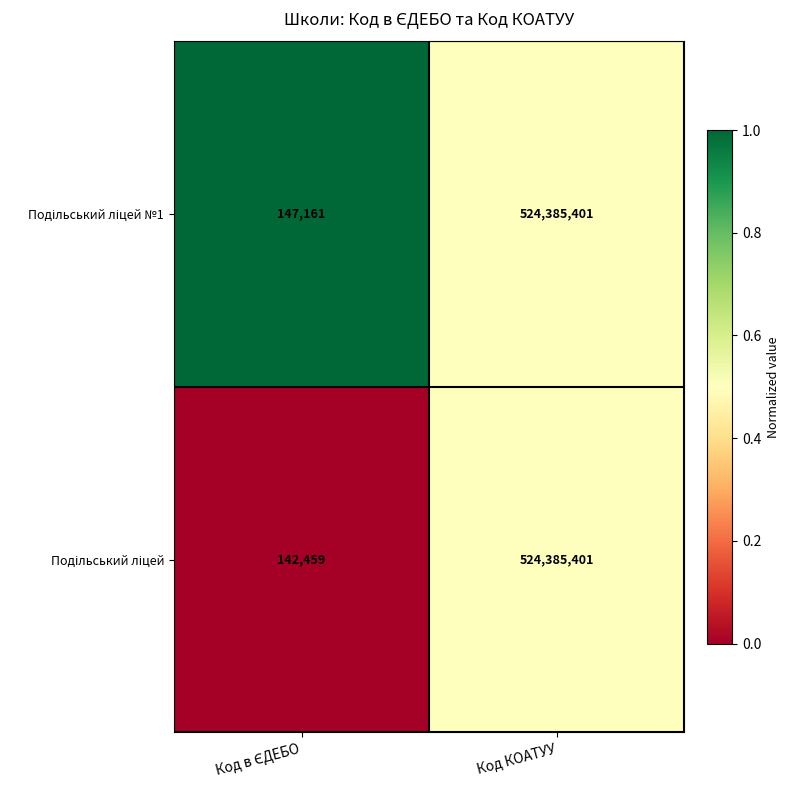

At which category is the sum across all series the highest?

Код КОАТУУ